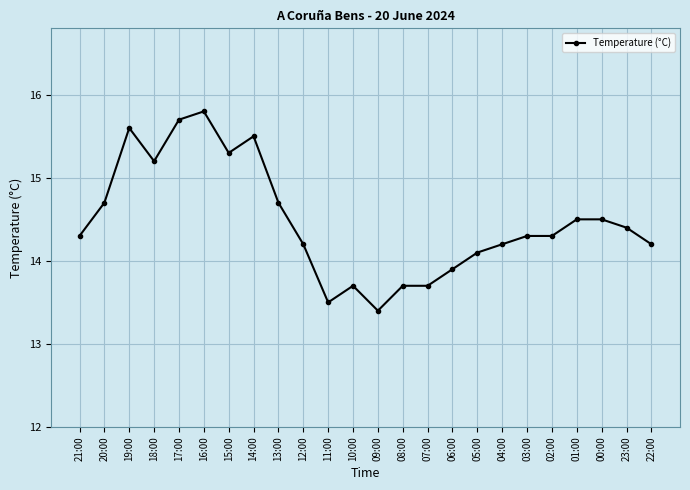

What is the label of the 13th point from the left?

09:00